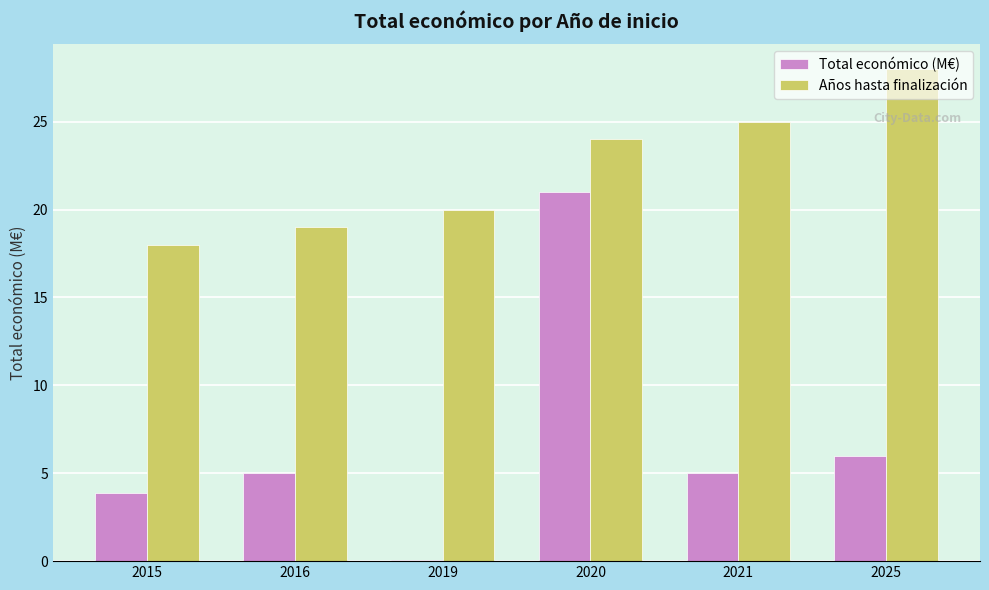

What is the sum of the Total económico (M€) values at 2021 and 2020?

26.0